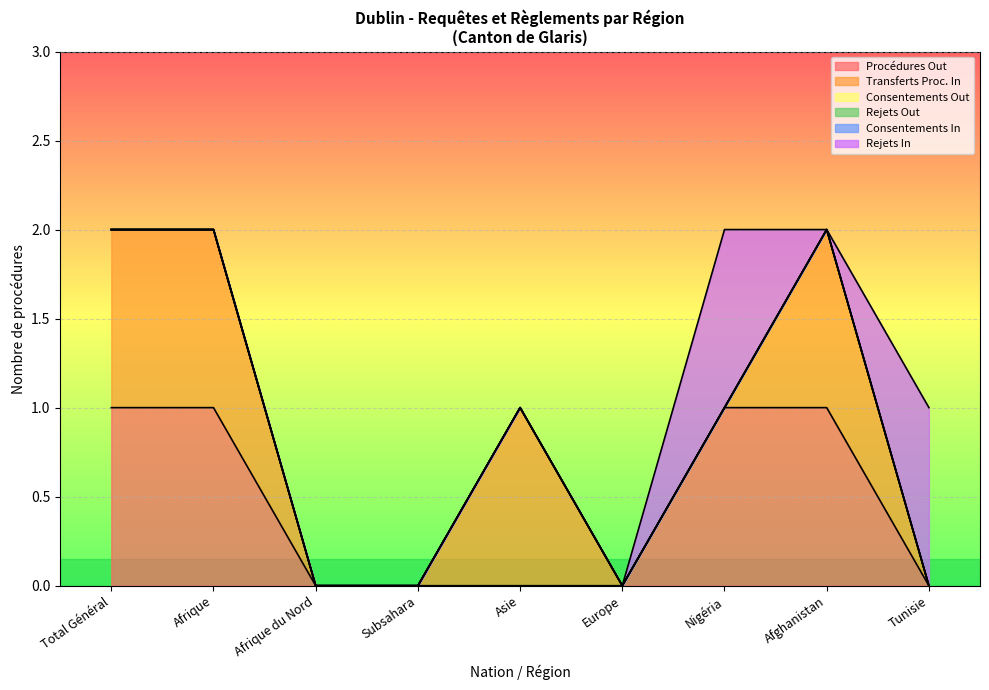

Reading left to right, what are all the values shown in this chart?

Procédures Out: 1	1	0	0	0	0	1	1	0
Transferts Proc. In: 1	1	0	0	1	0	0	1	0
Consentements Out: 0	0	0	0	0	0	0	0	0
Rejets Out: 0	0	0	0	0	0	0	0	0
Consentements In: 0	0	0	0	0	0	0	0	0
Rejets In: 0	0	0	0	0	0	1	0	1